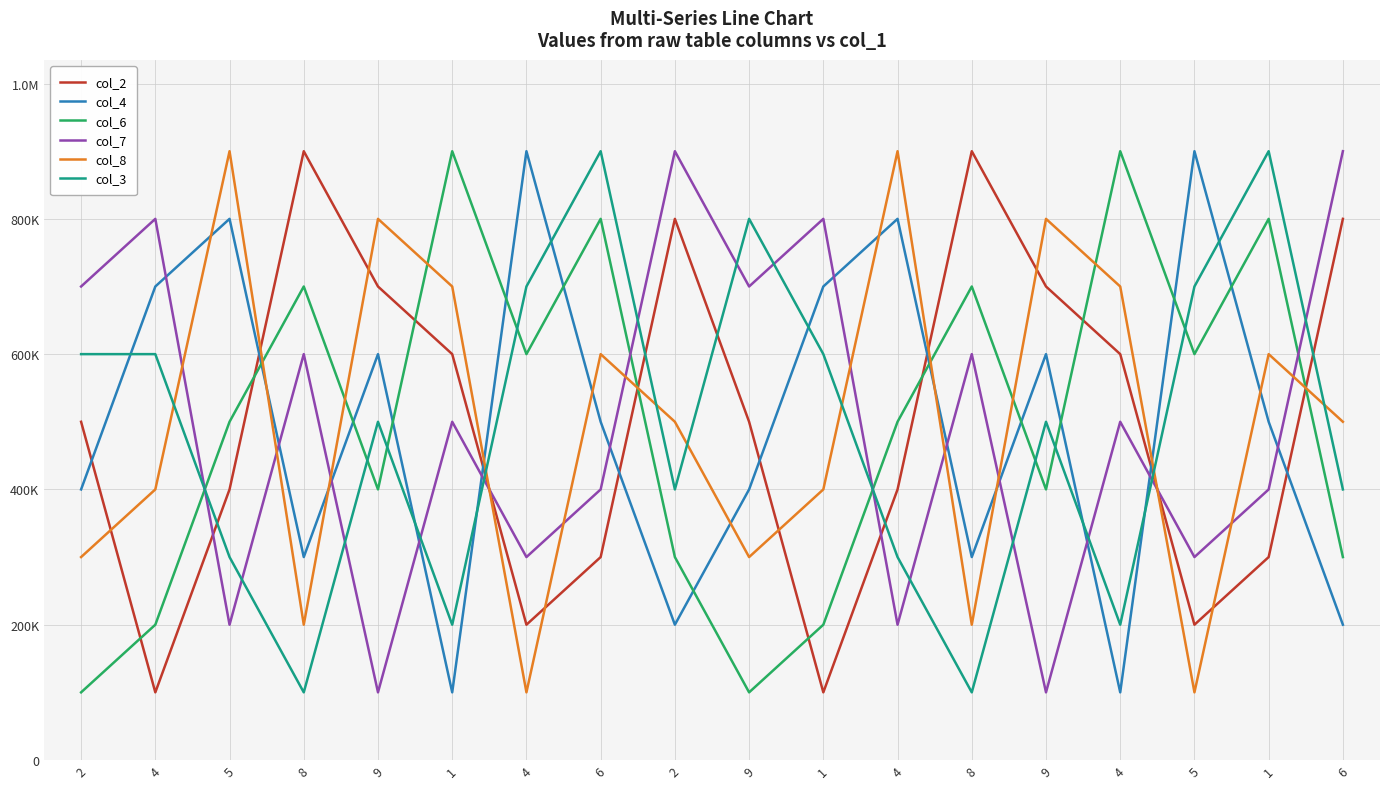

Does the chart display data point markers on the line(s)?

No